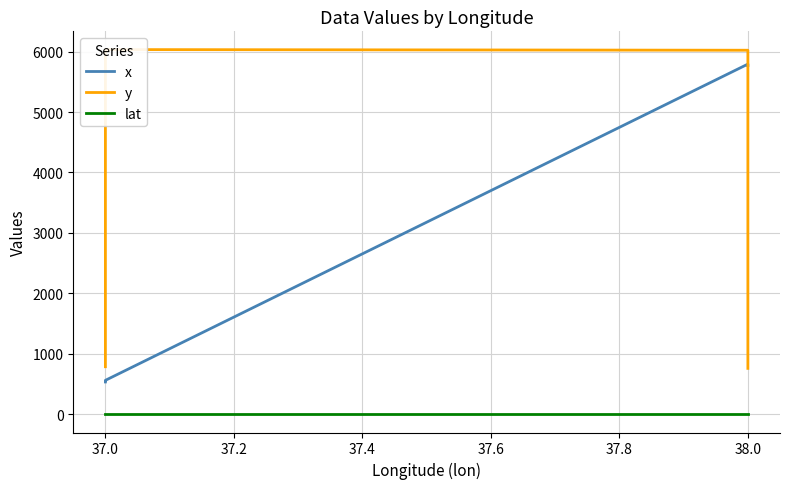

True or false: x has more than 1 interior local peaks.

False